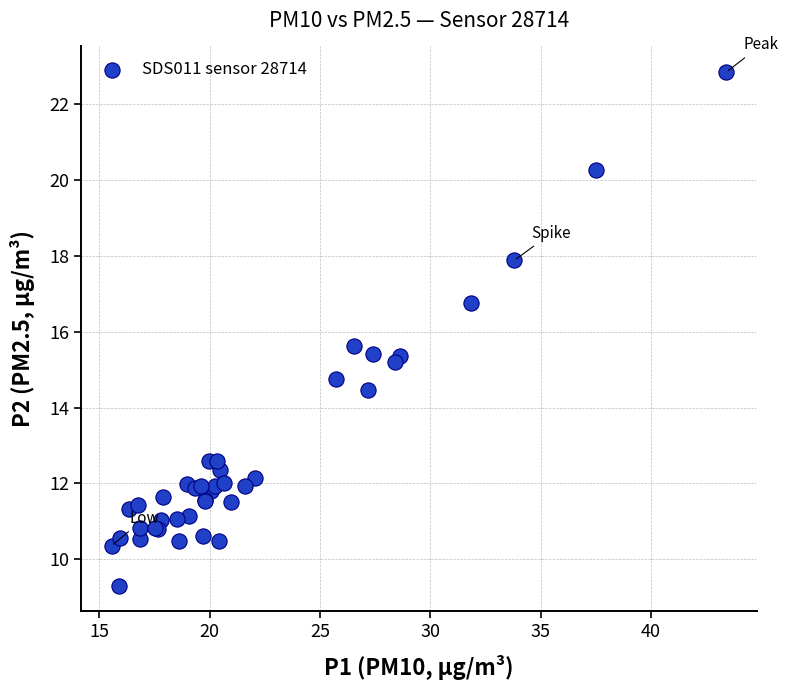

What Y value in the scatter plot is closest to 16?

15.6